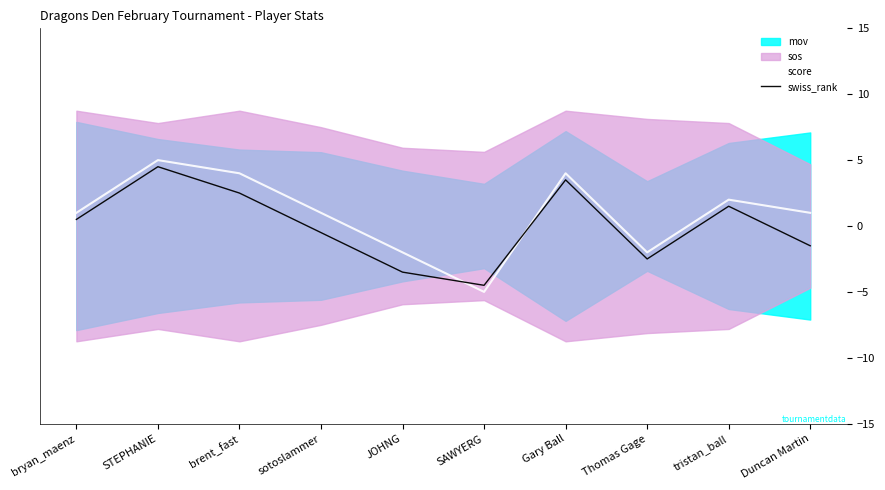

Reading left to right, transcribe all the data shown in this chart.

score: 1.0	5.0	4.0	1.0	-2.0	-5.0	4.0	-2.0	2.0	1.0
swiss_rank: 0.5	4.5	2.5	-0.5	-3.5	-4.5	3.5	-2.5	1.5	-1.5